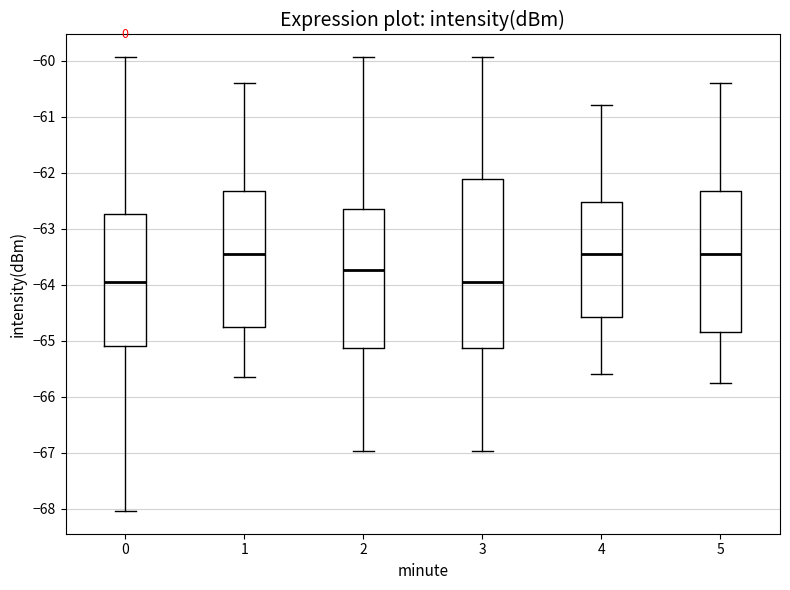

Reading left to right, read every box against the y-axis: the position of its median line, the range the box covers, and the ends of its whiskers. The values are not printed on the chart, so give them approximately, as read against the axis.

0: median -64.0, box -65.1 to -62.7, whiskers -68.0 to -59.9
1: median -63.4, box -64.7 to -62.3, whiskers -65.6 to -60.4
2: median -63.7, box -65.1 to -62.6, whiskers -67.0 to -59.9
3: median -64.0, box -65.1 to -62.1, whiskers -67.0 to -59.9
4: median -63.4, box -64.6 to -62.5, whiskers -65.6 to -60.8
5: median -63.4, box -64.8 to -62.3, whiskers -65.7 to -60.4